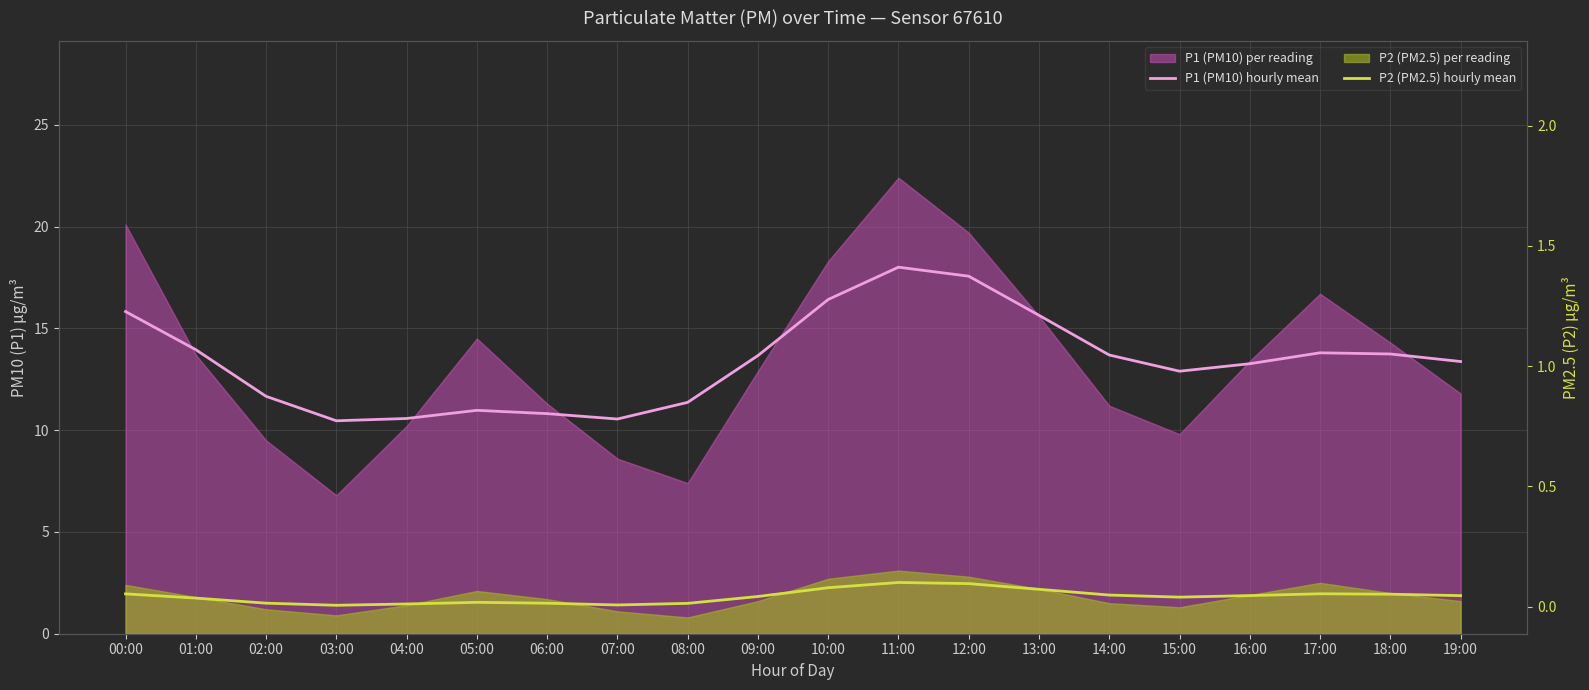

True or false: P1 (PM10) hourly mean and P2 (PM2.5) hourly mean intersect in this chart.

False